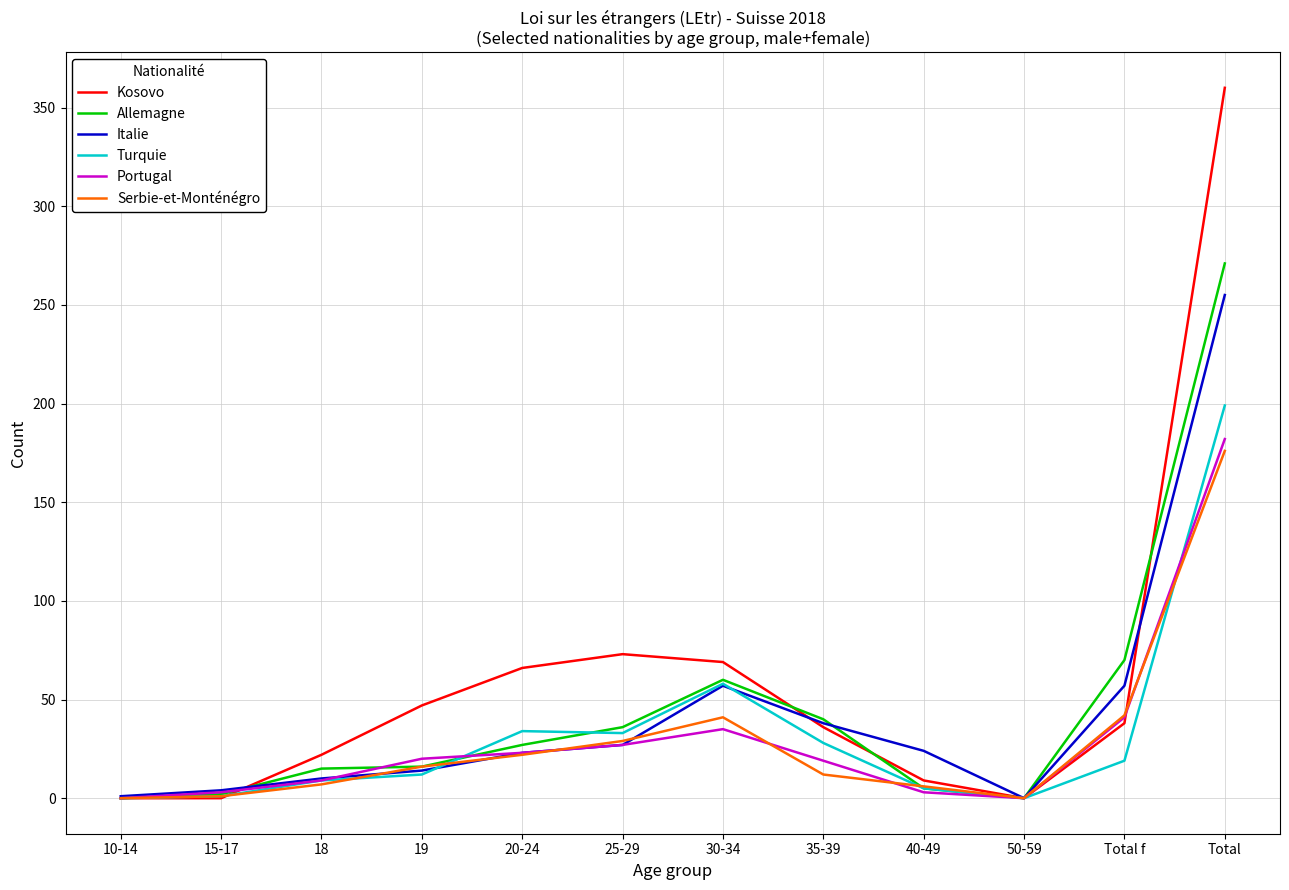

At which category is the sum across all series the highest?

Total